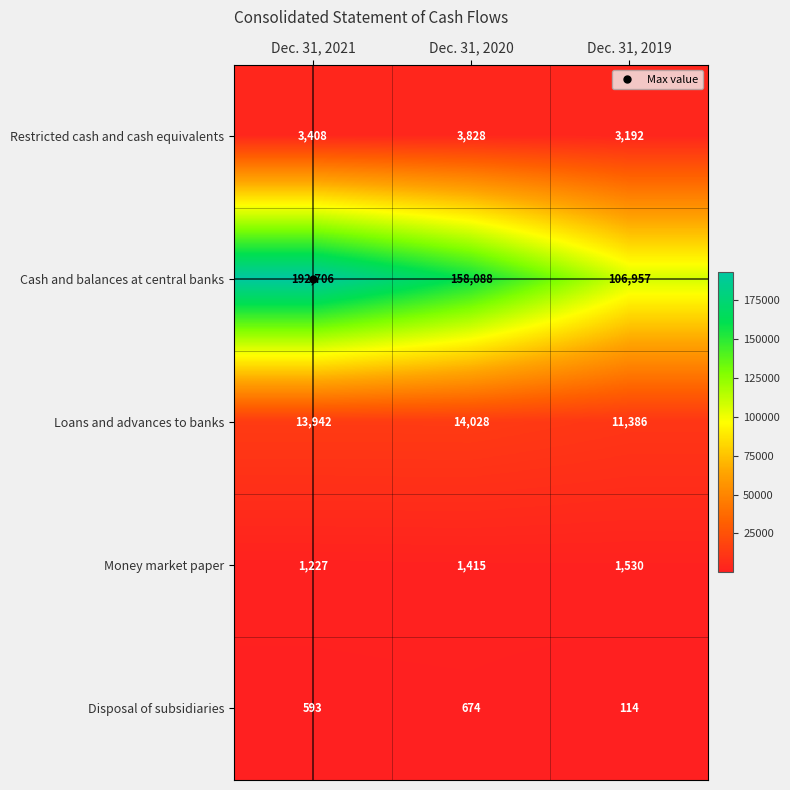

Which series has the widest spread of values?

Cash and balances at central banks